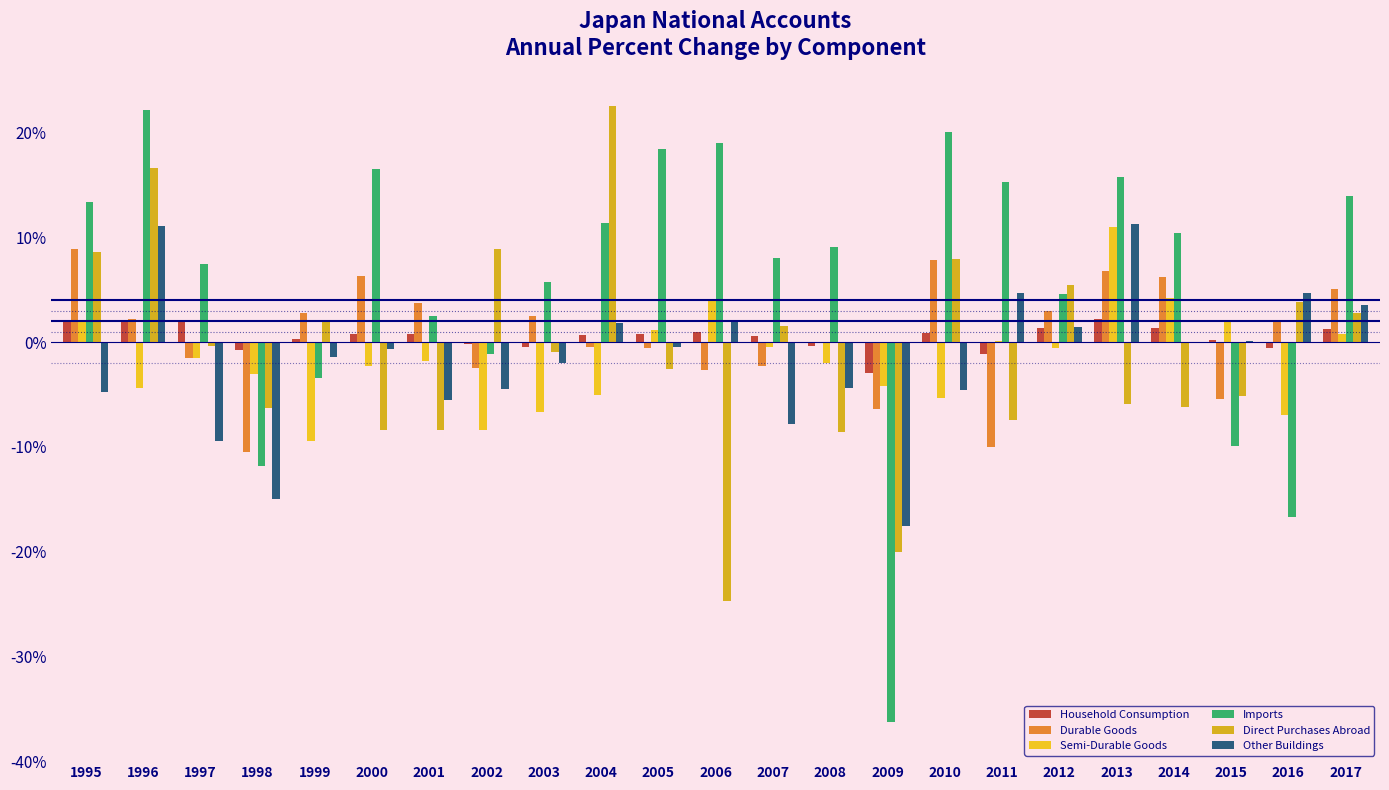

Does the chart contain stacked bars?

No